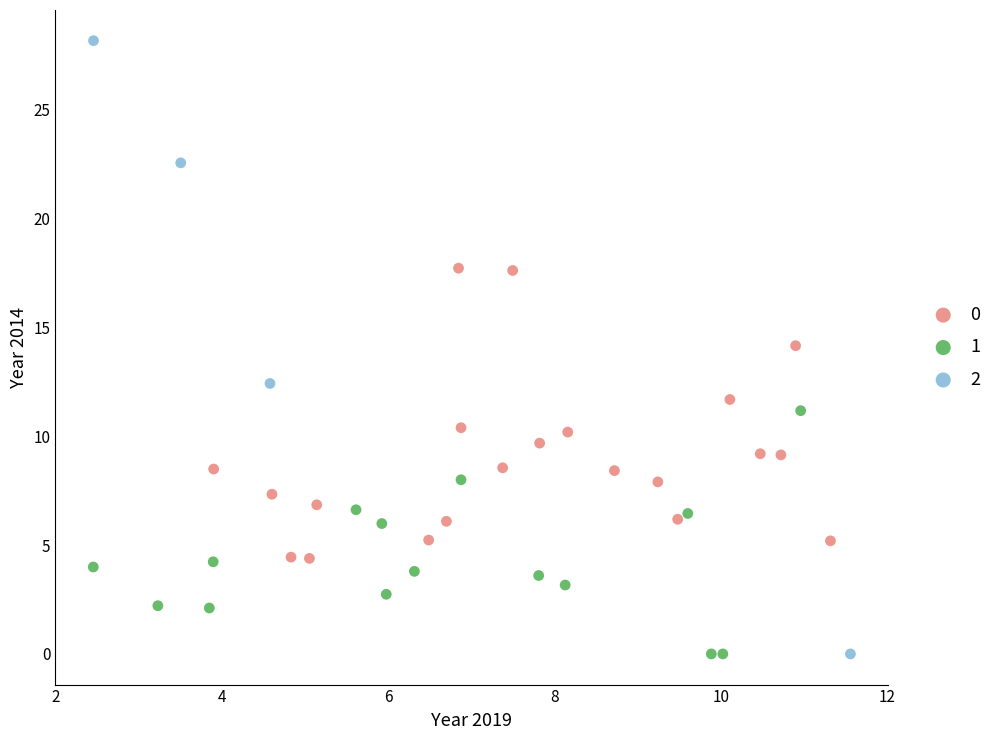

What are all the series names shown in the legend?

0, 1, 2